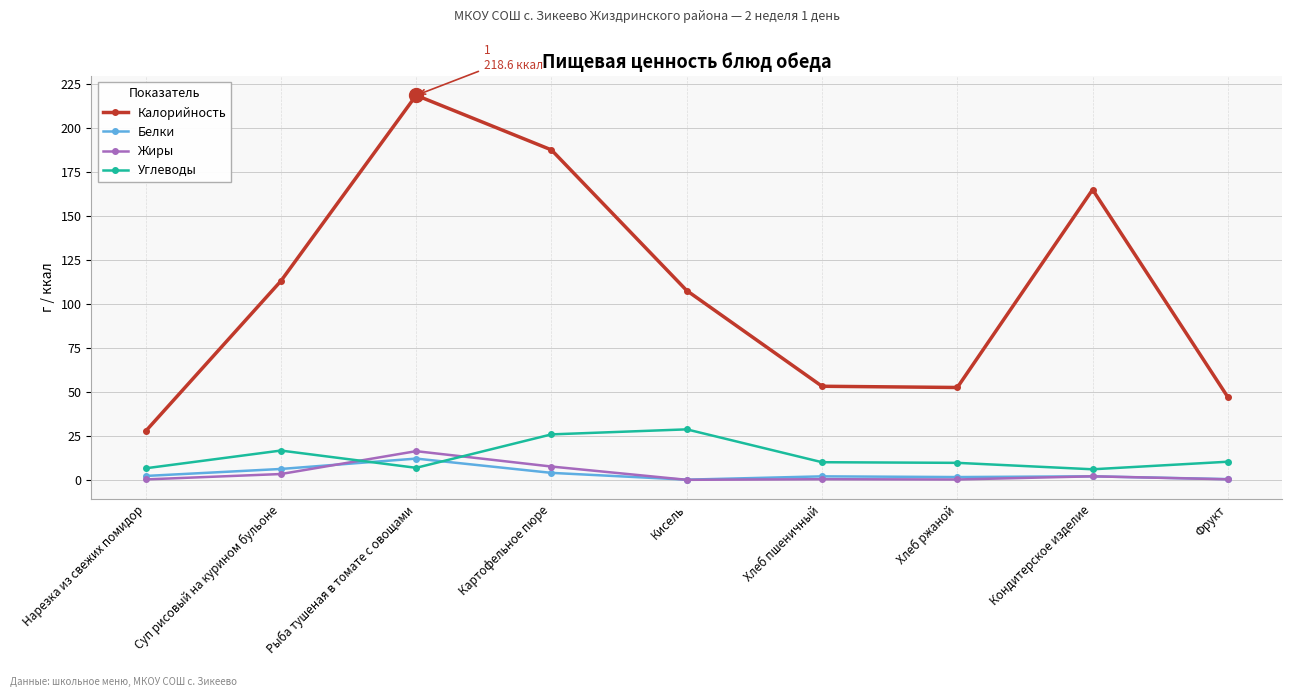

At which category is the sum across all series the highest?

Рыба тушеная в томате с овощами